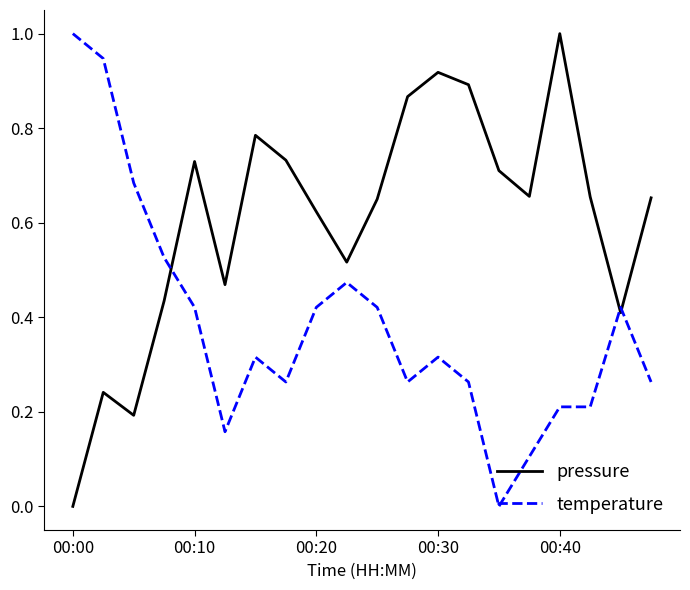

What is the sum of all pressure values?

12.1